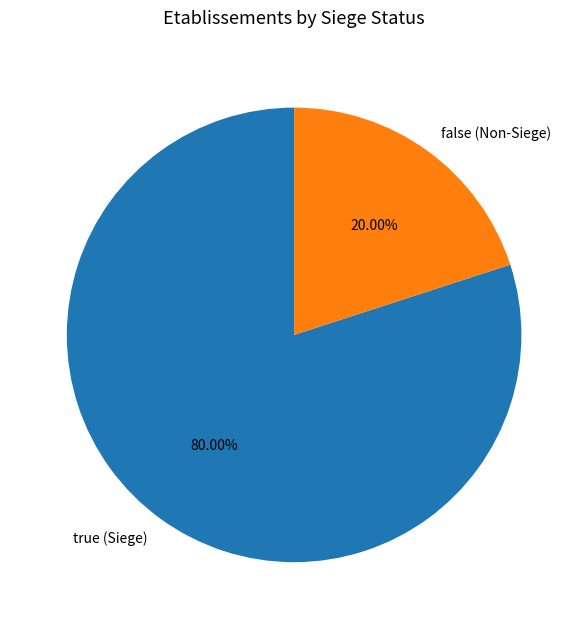

To the nearest percent, what percentage of the pie is false?

20%